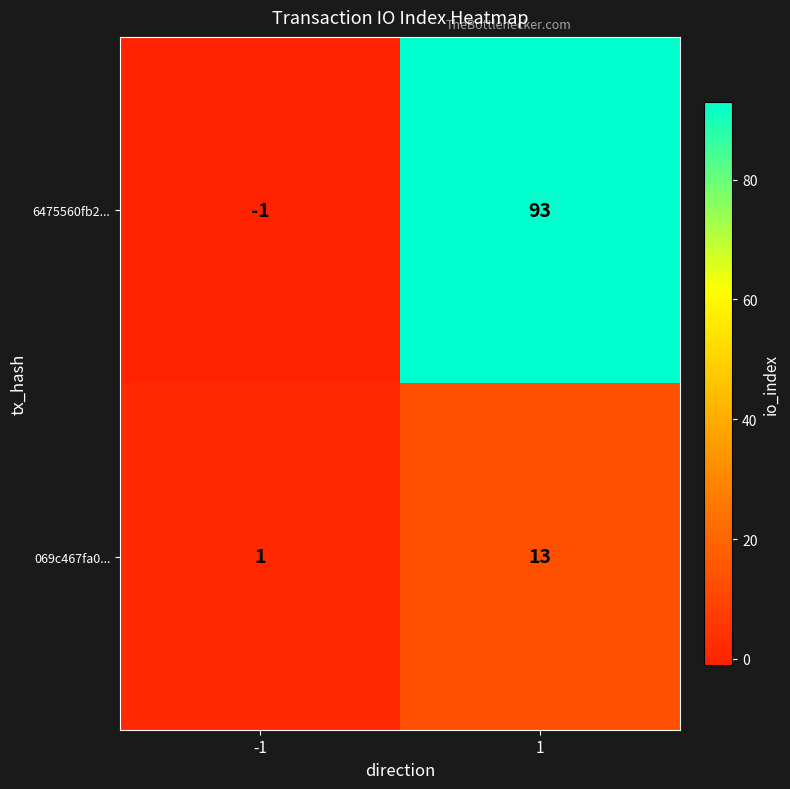

Which series has the largest total across all categories?

6475560fb2...